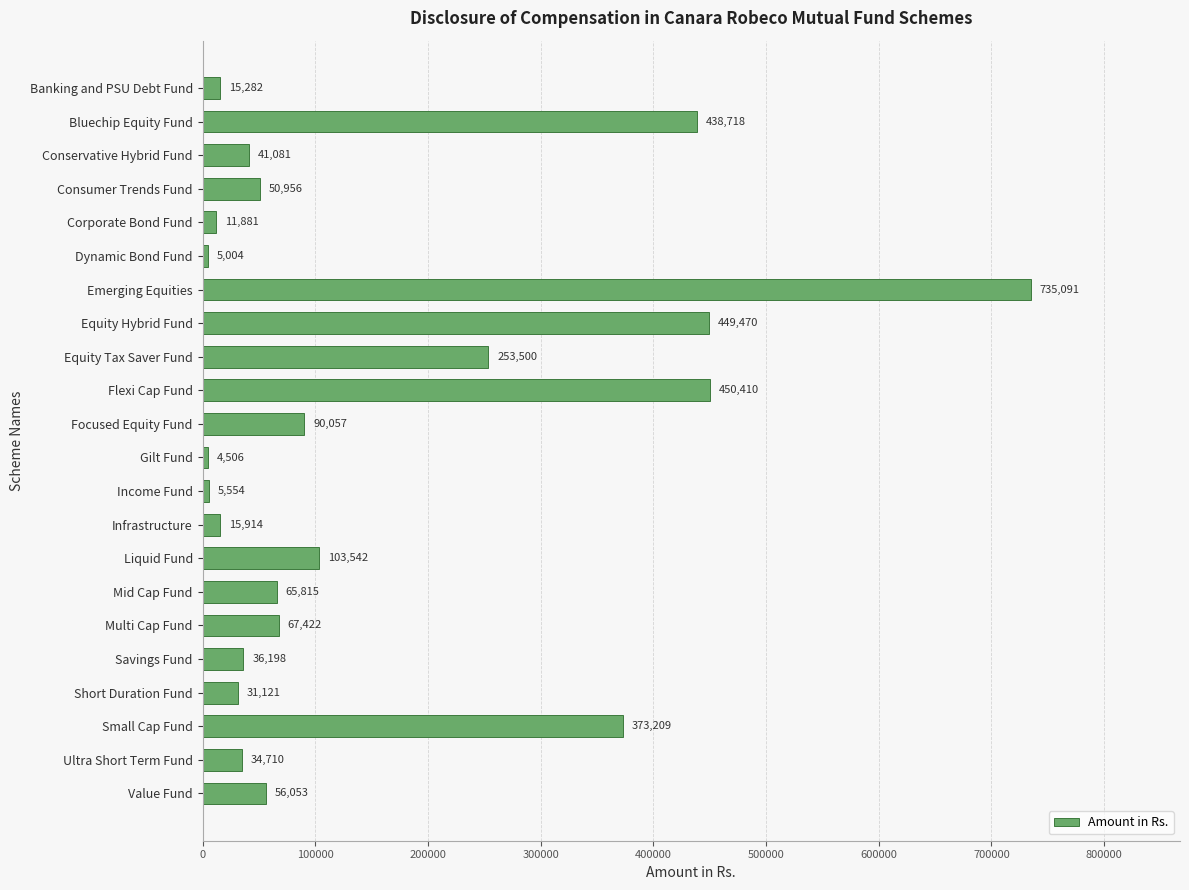

What is the sum of all values?

3335494